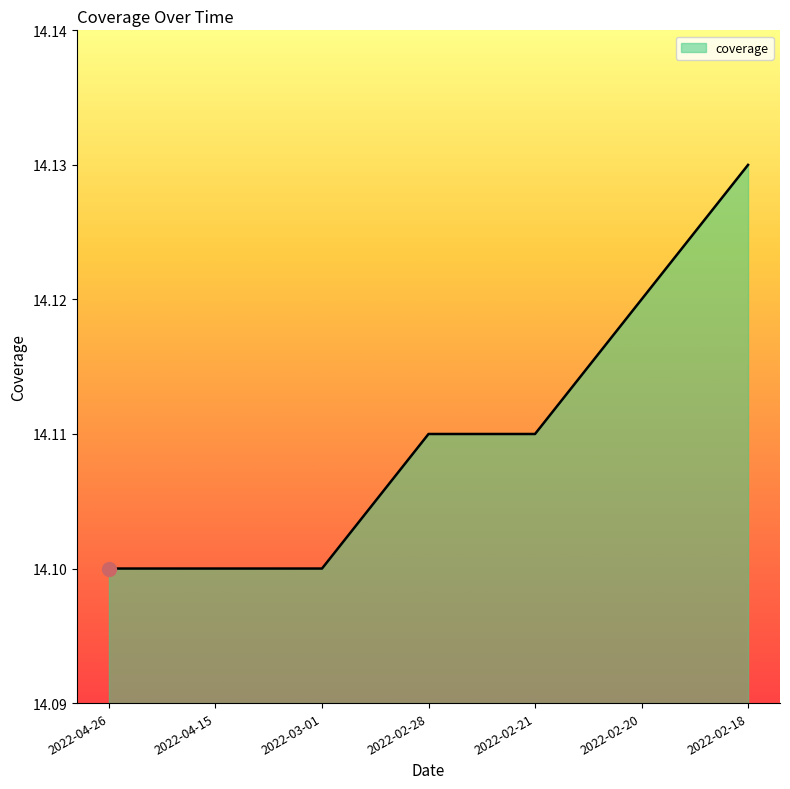

The chart shows a value of 14.1 at 2022-02-21. True or false?

True